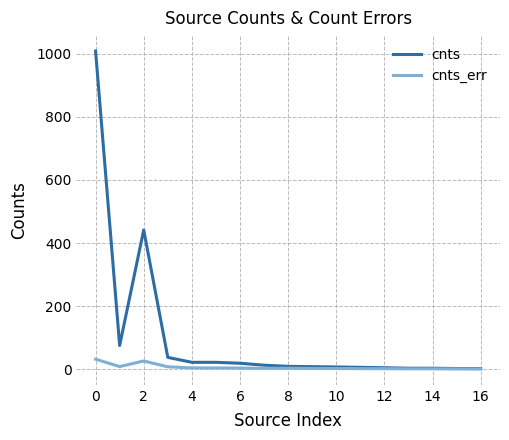

Rank the series by their average value, from highest to lowest.

cnts, cnts_err